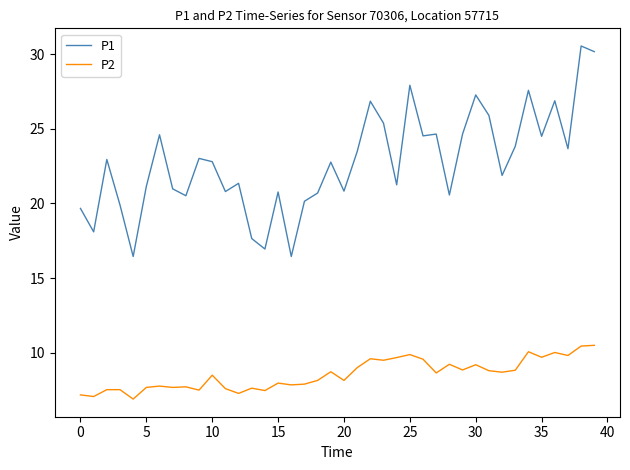

Rank the series by their maximum value, from lowest to highest.

P2, P1